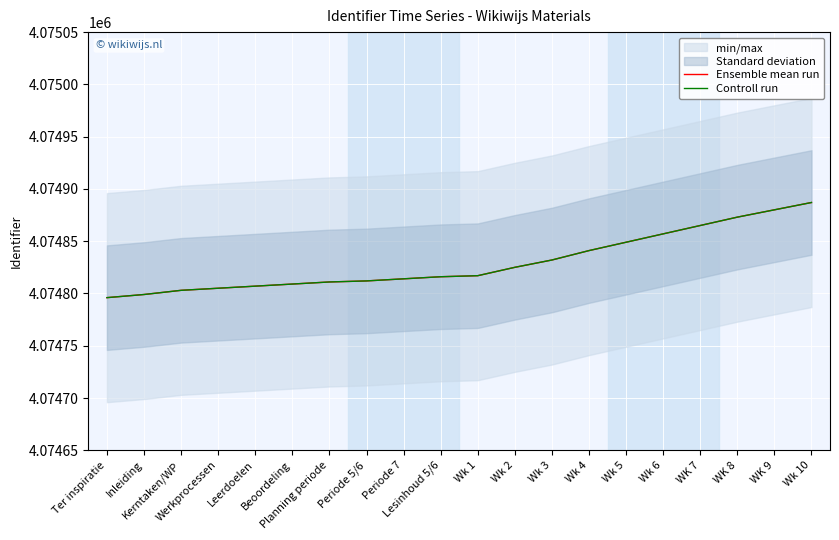

Reading left to right, transcribe all the data shown in this chart.

Ensemble mean run: 4074796	4074799	4074803	4074805	4074807	4074809	4074811	4074812	4074814	4074816	4074817	4074825	4074832	4074841	4074849	4074857	4074865	4074873	4074880	4074887
Controll run: 4074796	4074799	4074803	4074805	4074807	4074809	4074811	4074812	4074814	4074816	4074817	4074825	4074832	4074841	4074849	4074857	4074865	4074873	4074880	4074887